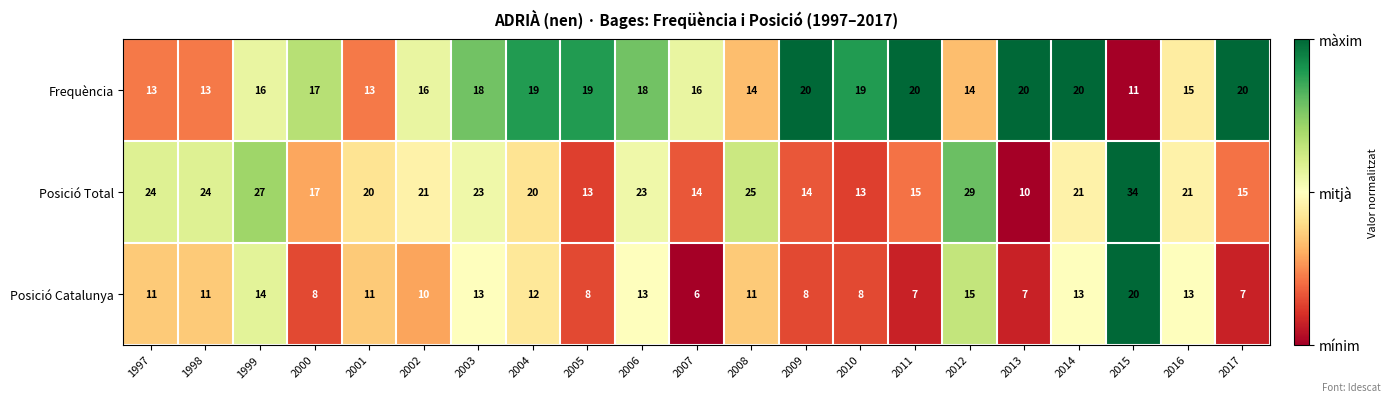

What is the greatest value displayed?

34